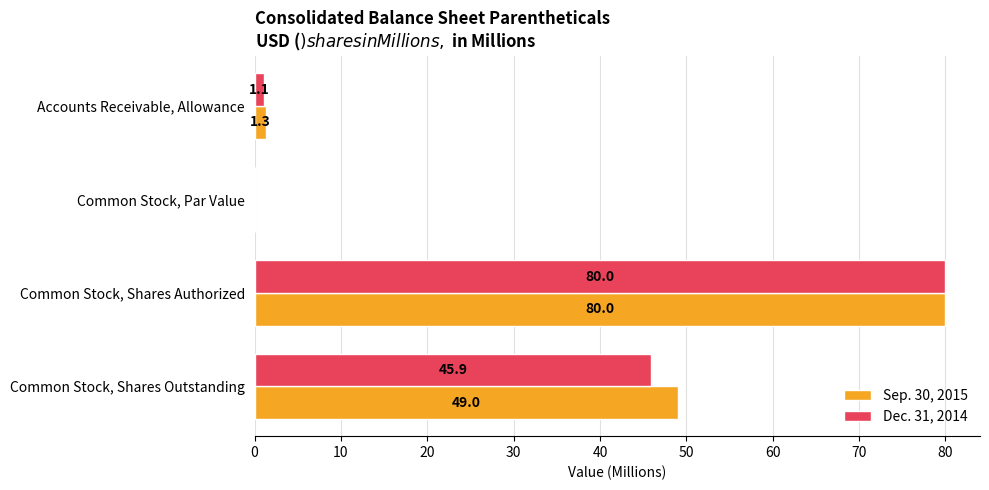

Which series changed the most between Accounts Receivable, Allowance and Common Stock, Par Value?

Sep. 30, 2015